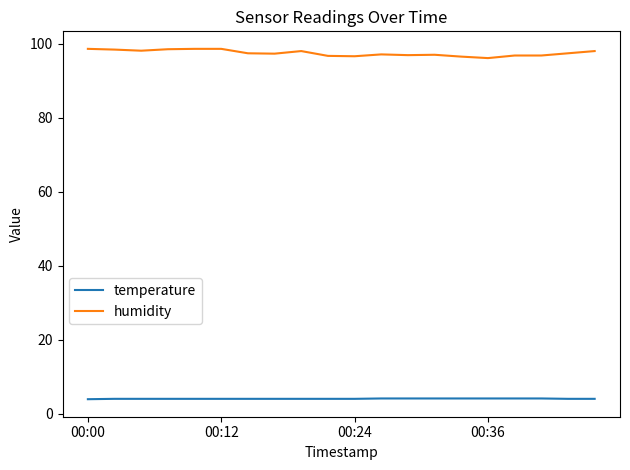

Rank the series by their maximum value, from highest to lowest.

humidity, temperature